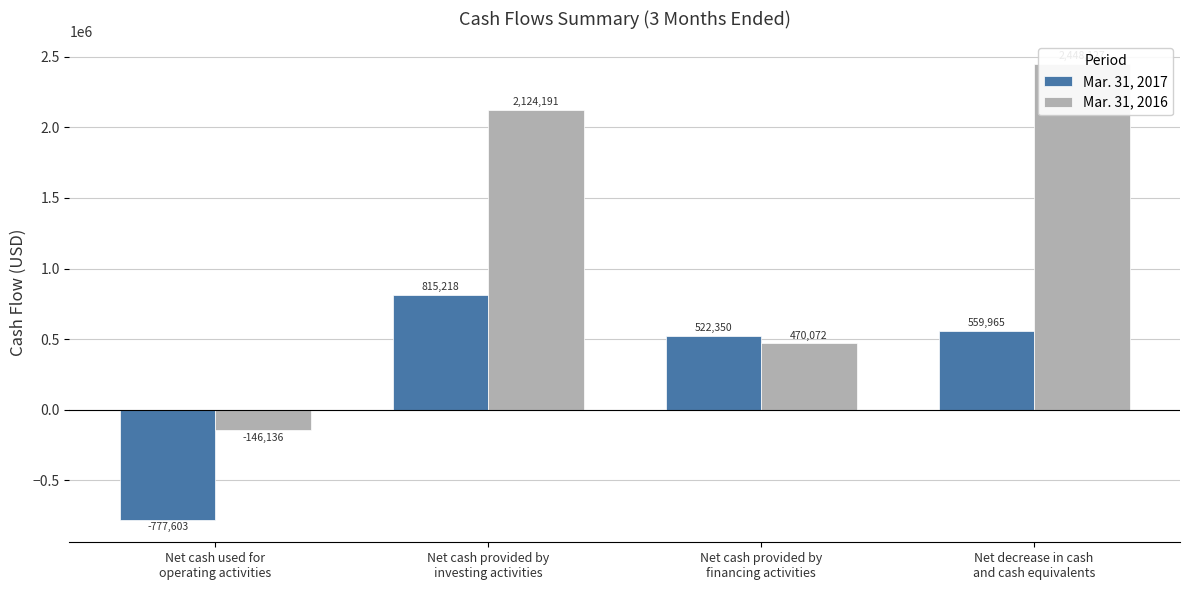

List the labels in order of Mar. 31, 2016 value, smallest first.

Net cash used for
operating activities, Net cash provided by
financing activities, Net cash provided by
investing activities, Net decrease in cash
and cash equivalents